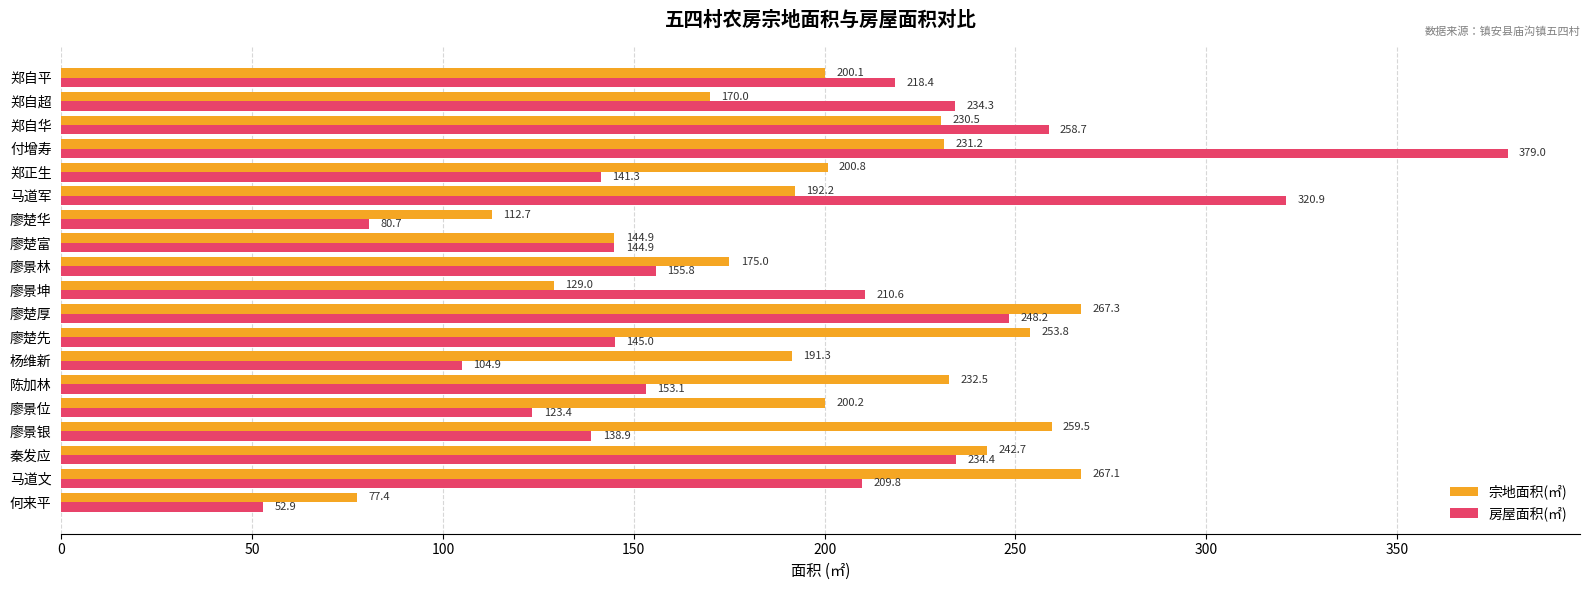

At which category is the sum across all series the highest?

付增寿